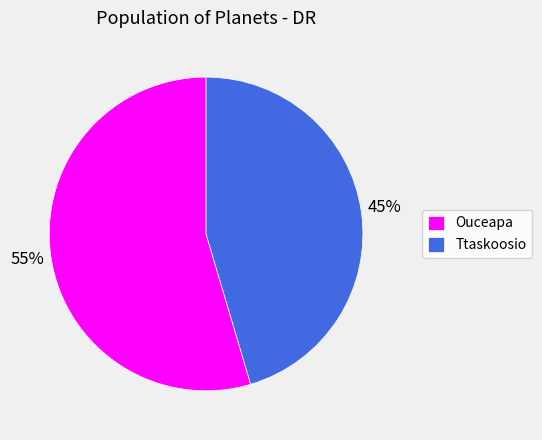

The Ouceapa slice represents 63% of the pie. True or false?

False